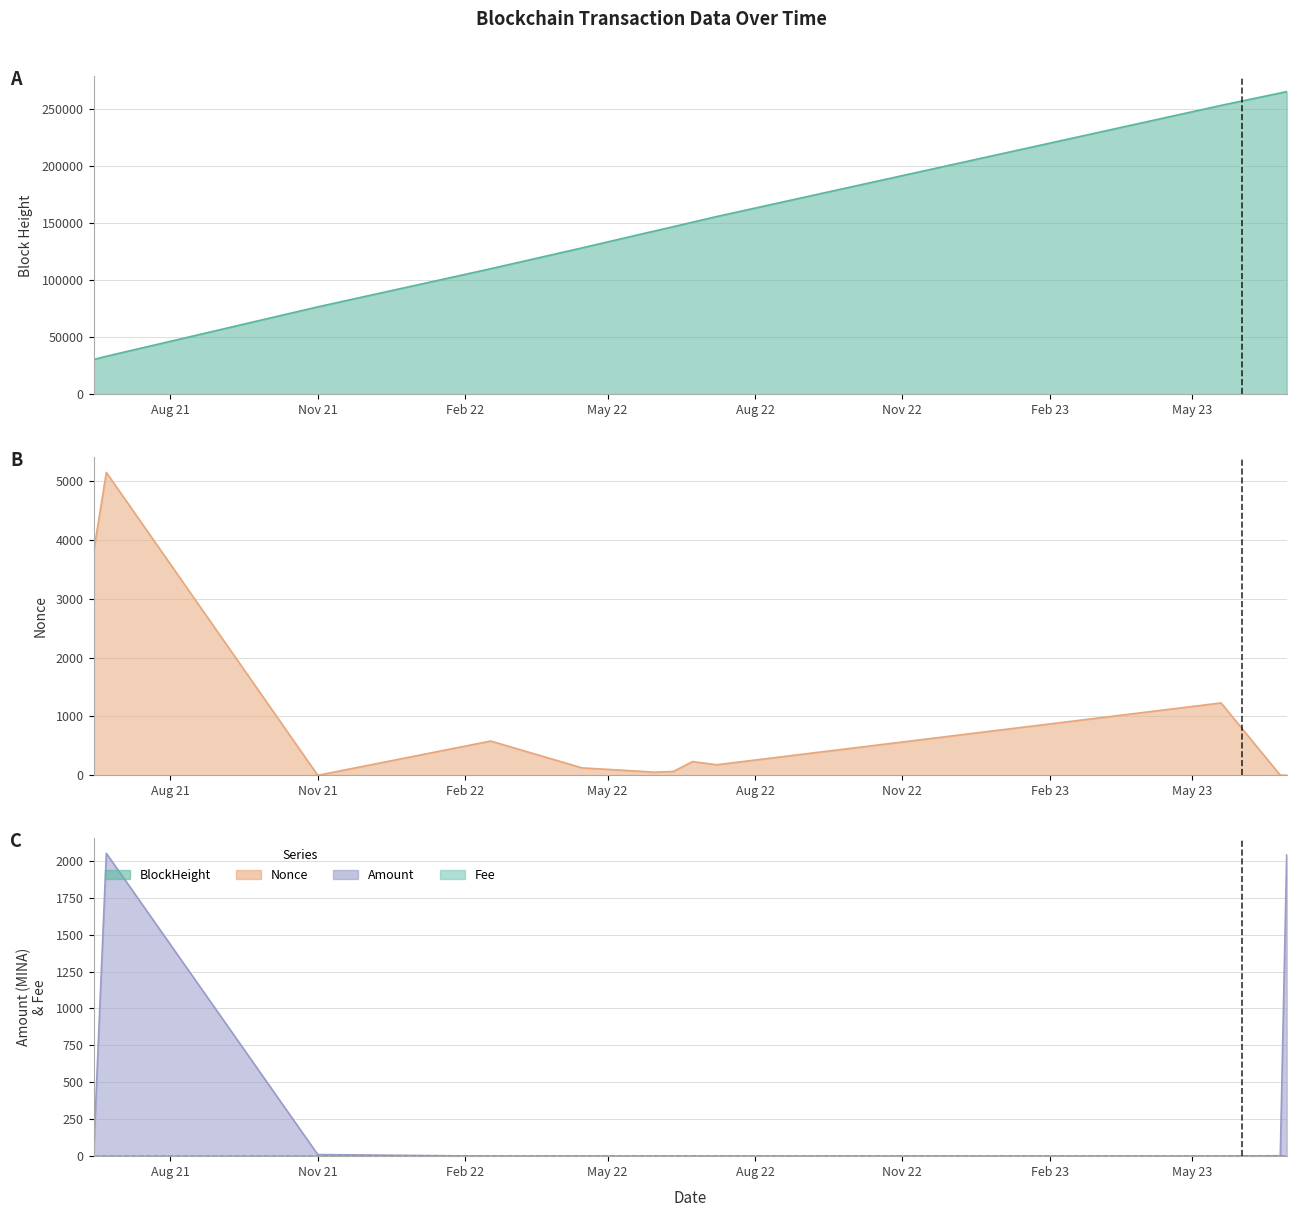

What is the difference between the second highest and minimum values in the Nonce series?

3791.0